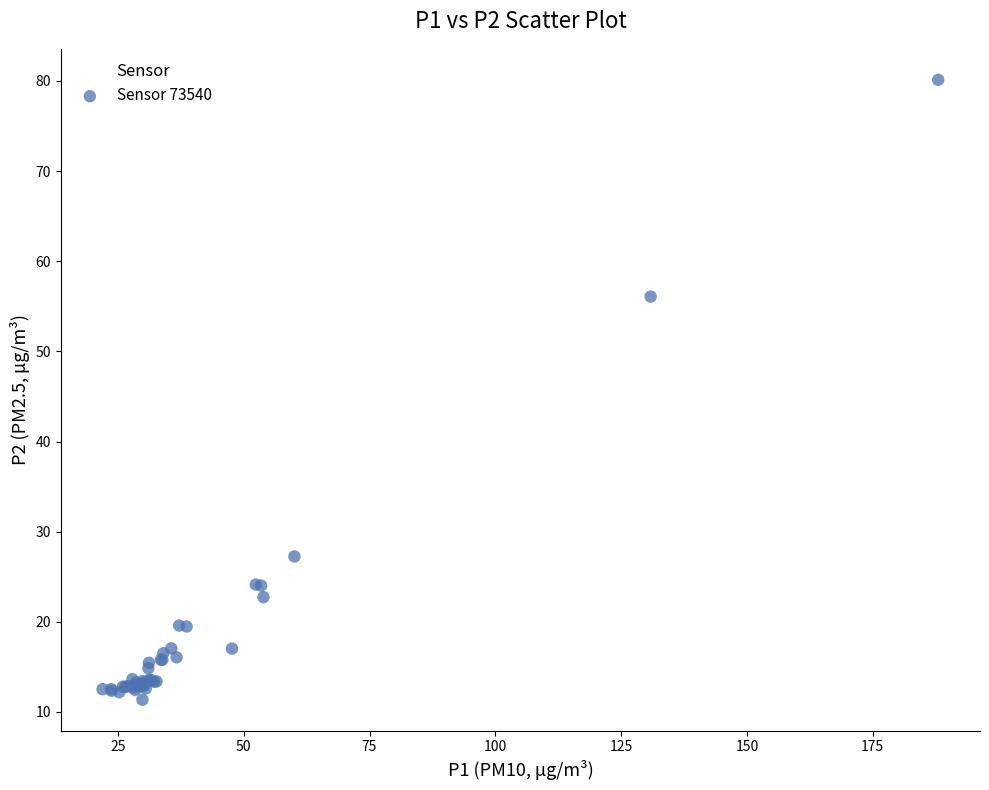

What Y value in the scatter plot is closest to 45?

56.1